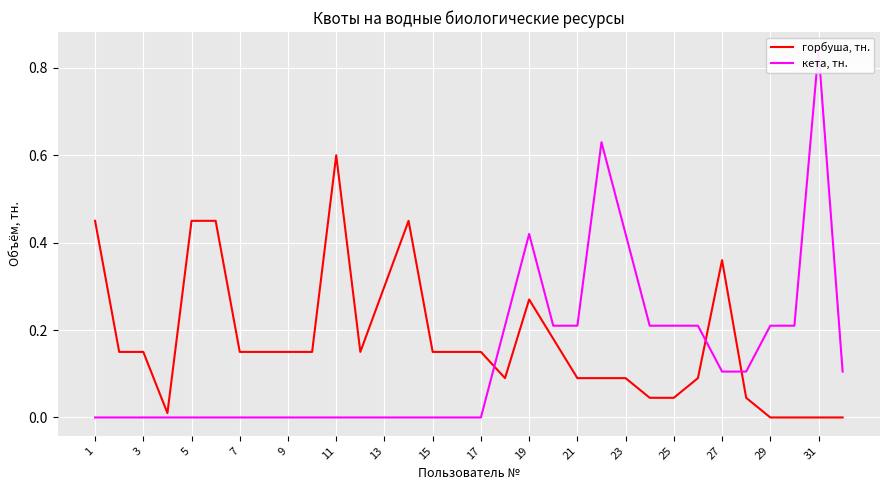

Is it true that горбуша, тн. equals 0.3 at 29?

False